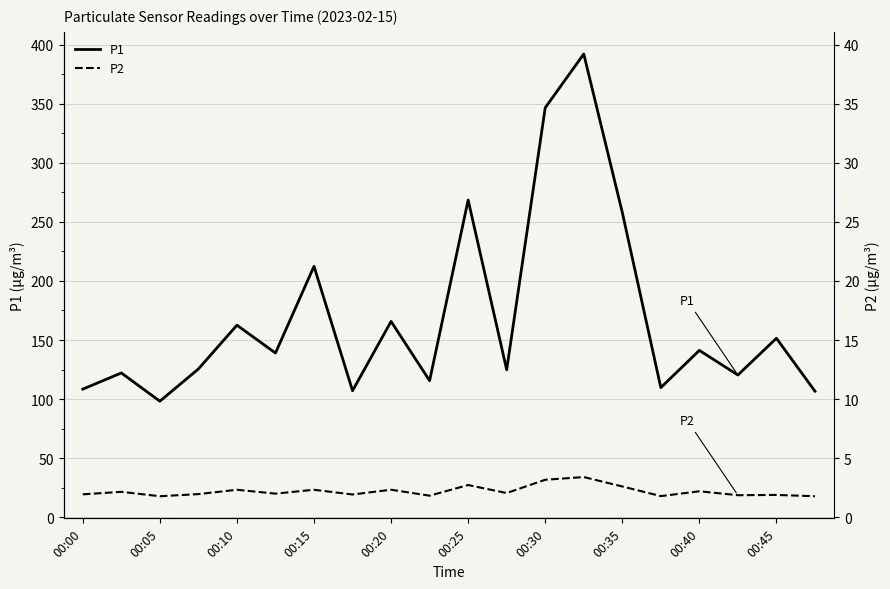

What is the spread (max minus min) of values at 19?

88.9